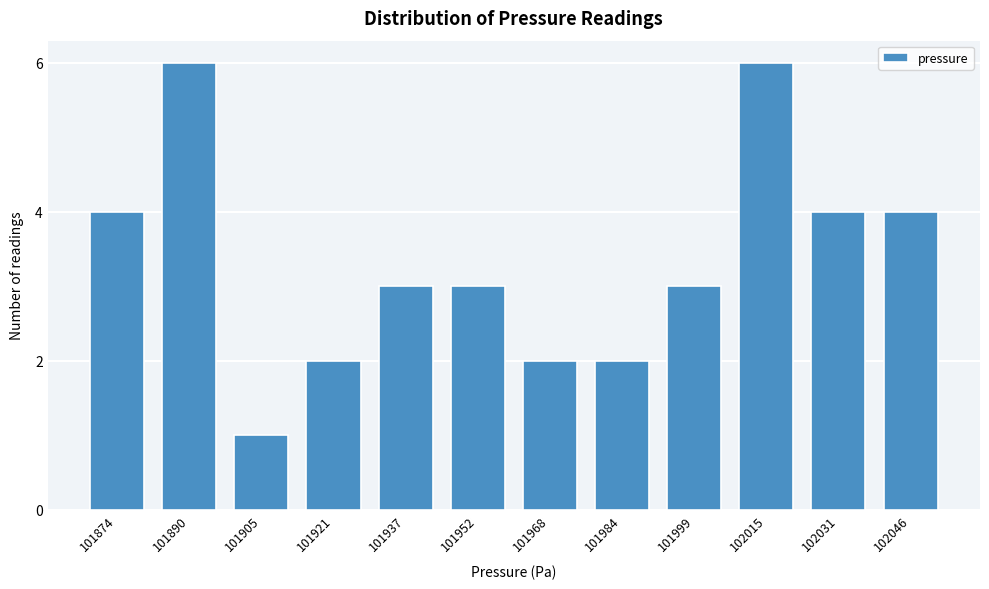

Reading left to right, what are all the values shown in this chart?

4	6	1	2	3	3	2	2	3	6	4	4